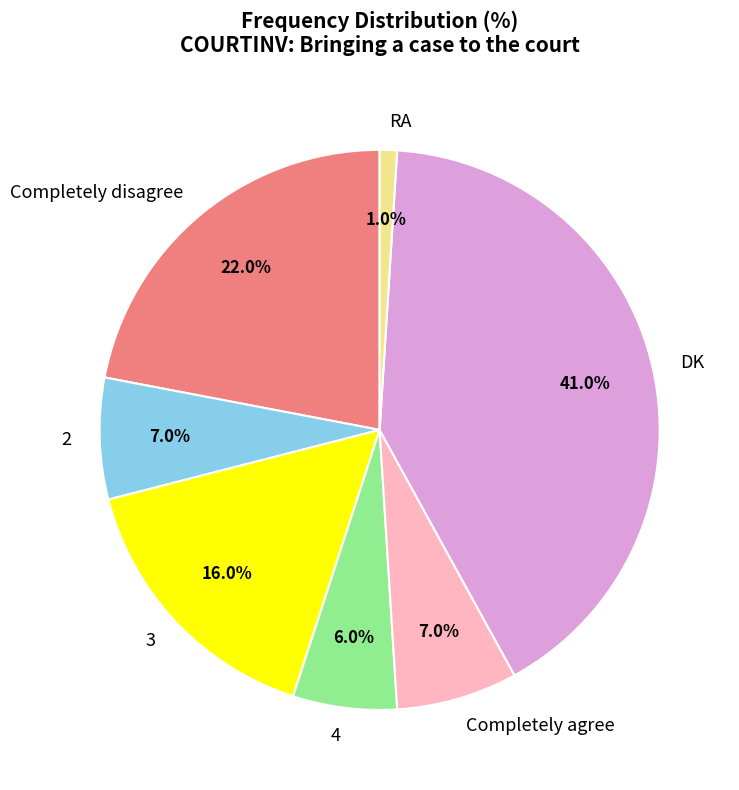

To the nearest percent, what is the average slice percentage?

14%